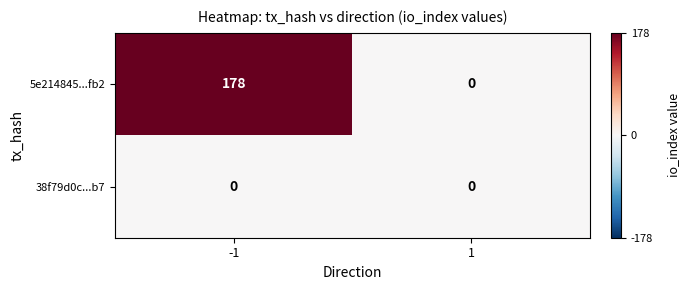

Rank the categories by 5e214845...fb2 value from lowest to highest.

1, -1